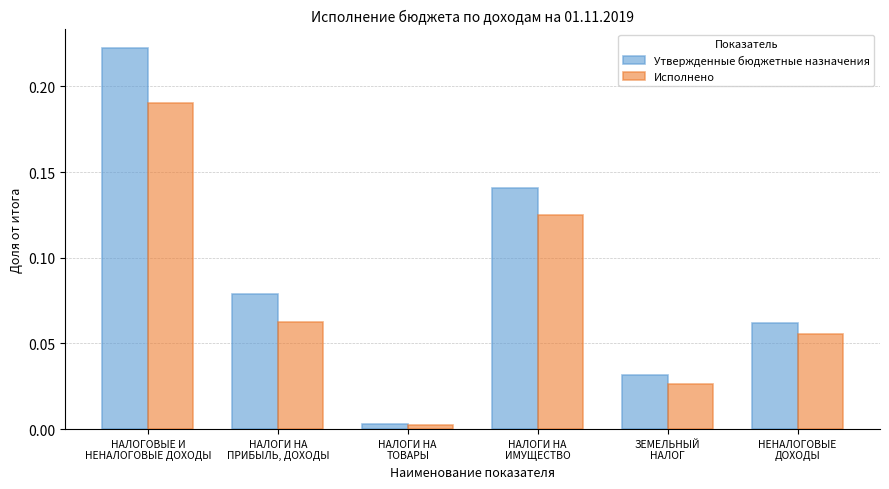

At how many categories does at least one series exceed 0?

6